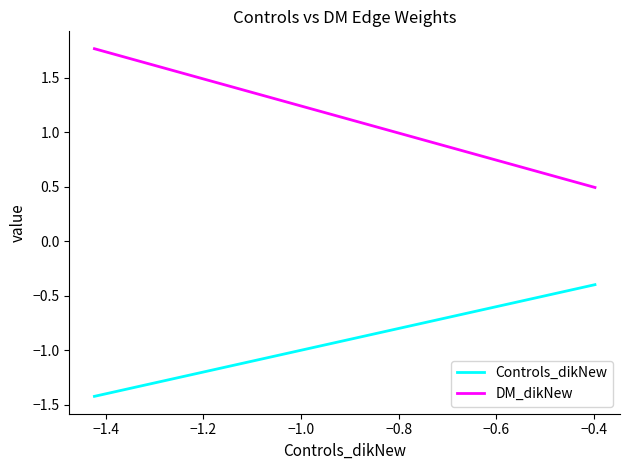

Does the chart display data point markers on the line(s)?

No